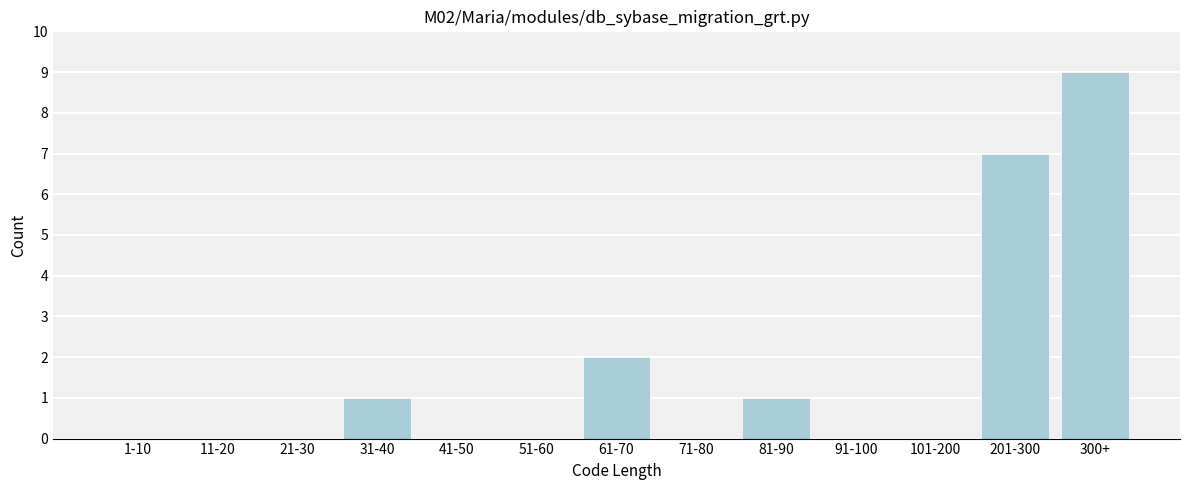

Reading right to left, list all the values displayed in this chart.

300+=9	201-300=7	101-200=0	91-100=0	81-90=1	71-80=0	61-70=2	51-60=0	41-50=0	31-40=1	21-30=0	11-20=0	1-10=0